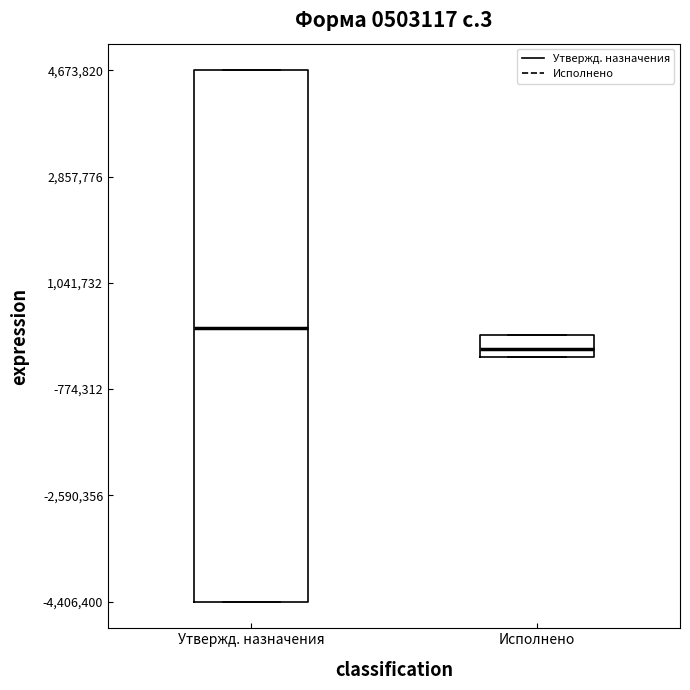

Which box has the highest median line?

Утвержд. назначения